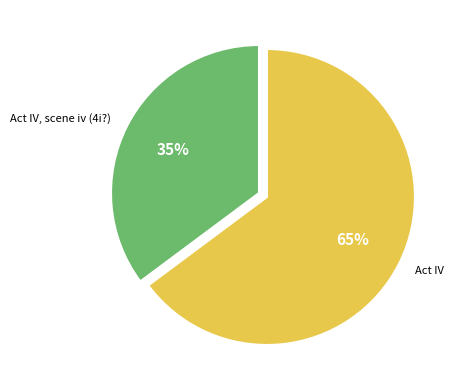

To the nearest percent, what is the difference between the largest and smallest slice percentages?

30%